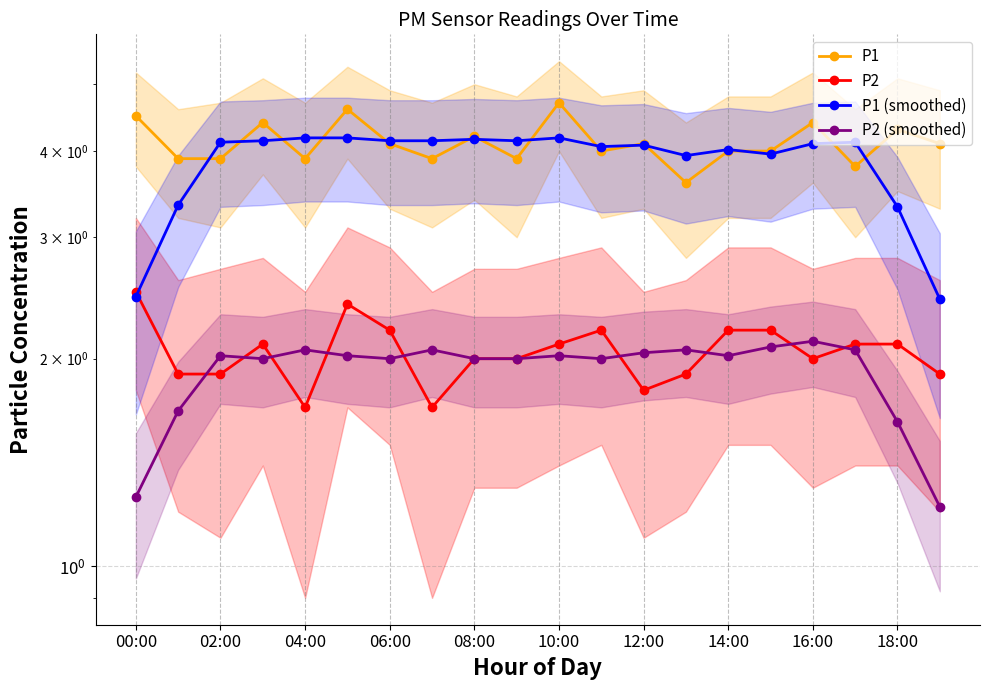

Between 11 and 14, which is larger?

11